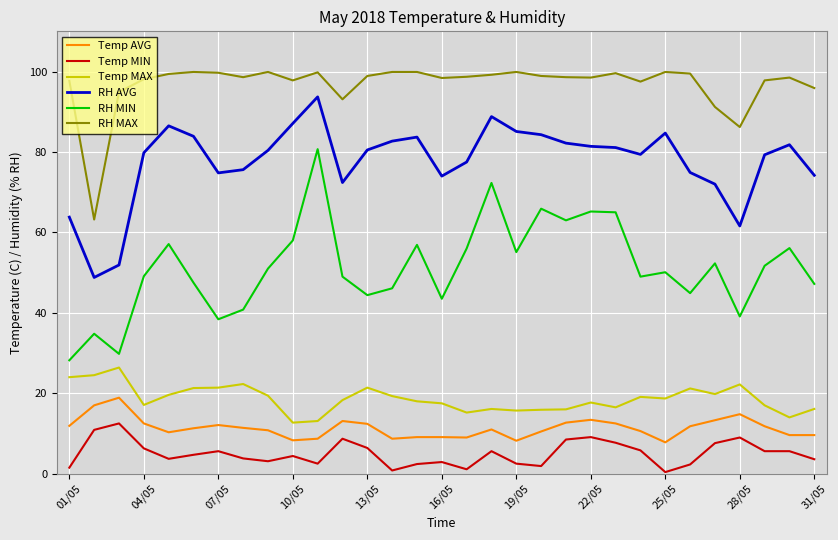

Which series has the largest total across all categories?

RH MAX